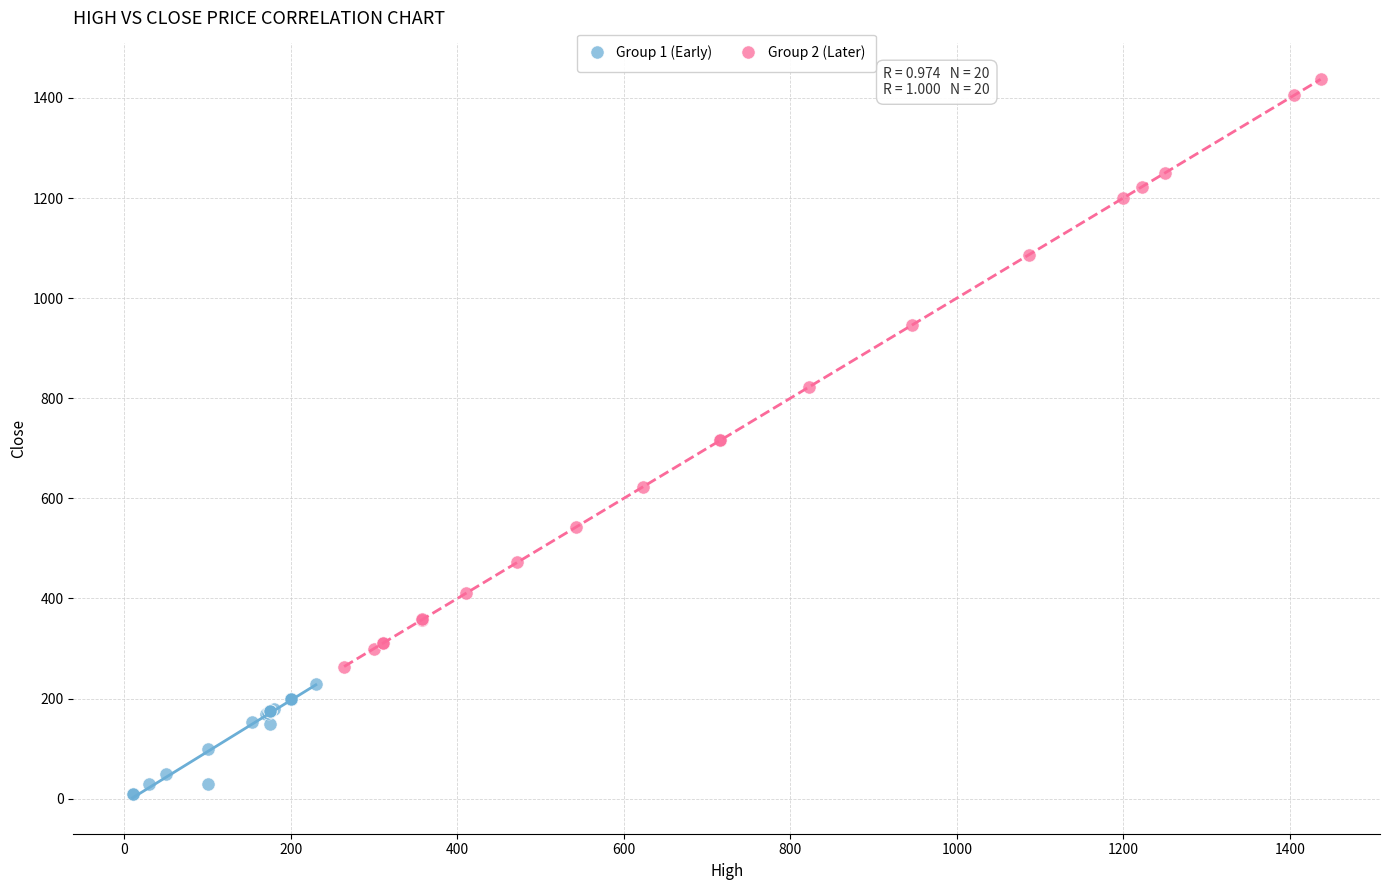

Which series reaches the maximum Y coordinate?

Group 2 (Later)